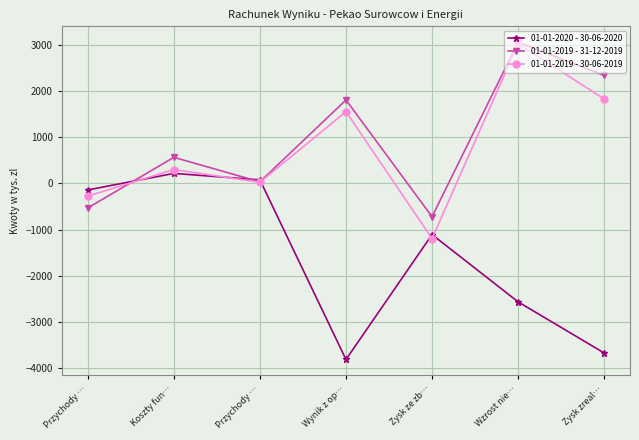

How many lines are shown in the chart?

3